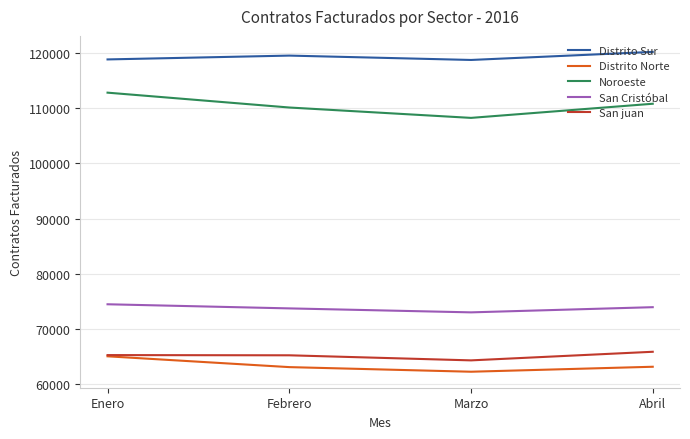

What are all the series names shown in the legend?

Distrito Sur, Distrito Norte, Noroeste, San Cristóbal, San juan